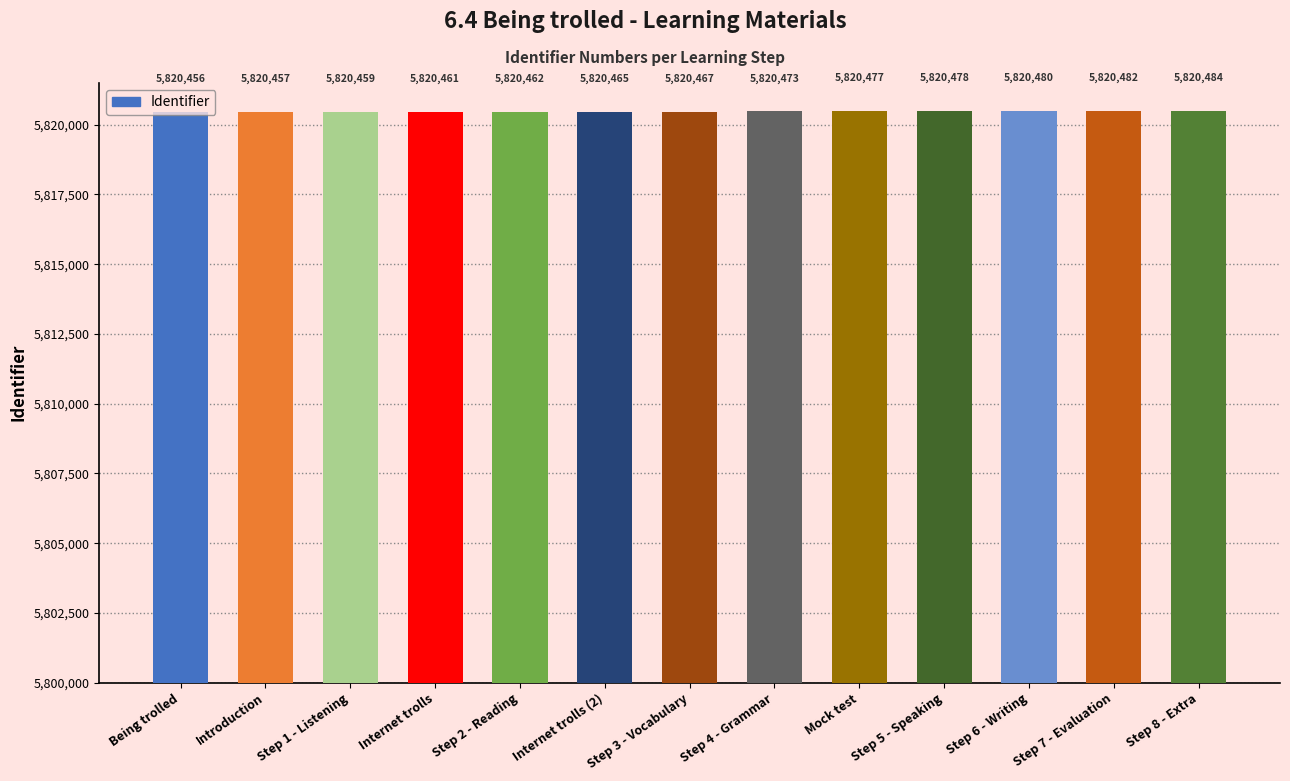

What is the label of the 12th bar from the left?

Step 7 - Evaluation